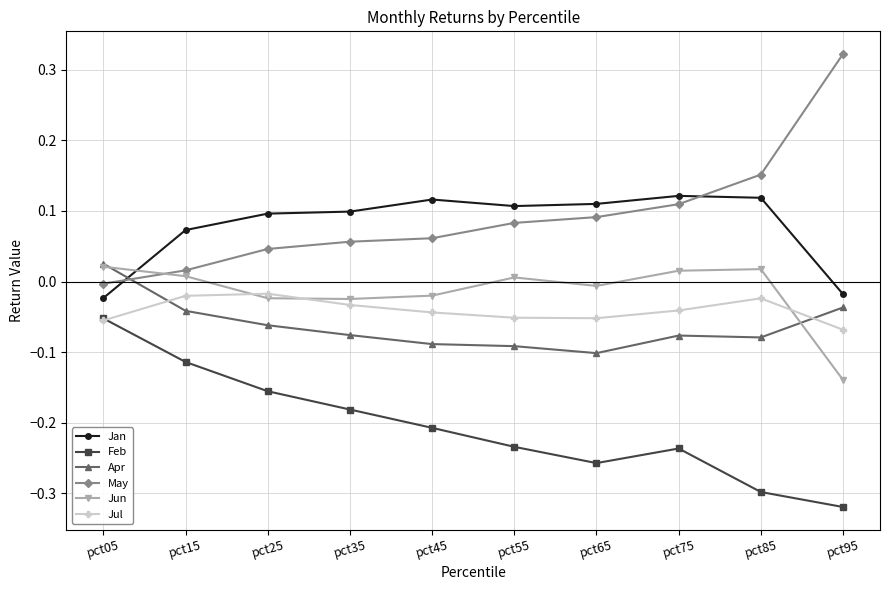

How many data points in Jan are less than 0?

2